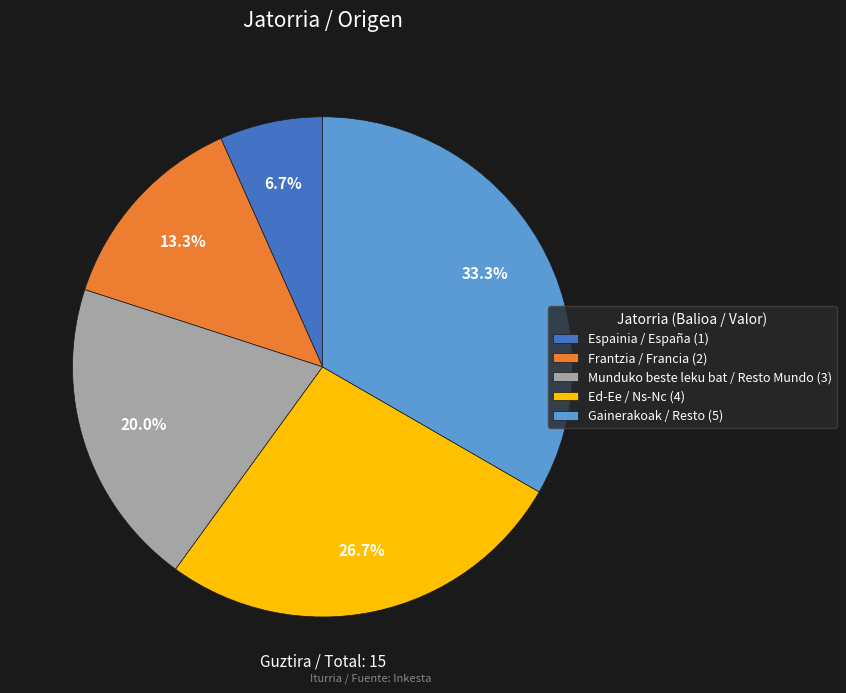

Rank the categories by value from lowest to highest.

Espainia / España, Frantzia / Francia, Munduko beste leku bat / Resto Mundo, Ed-Ee / Ns-Nc, Gainerakoak / Resto